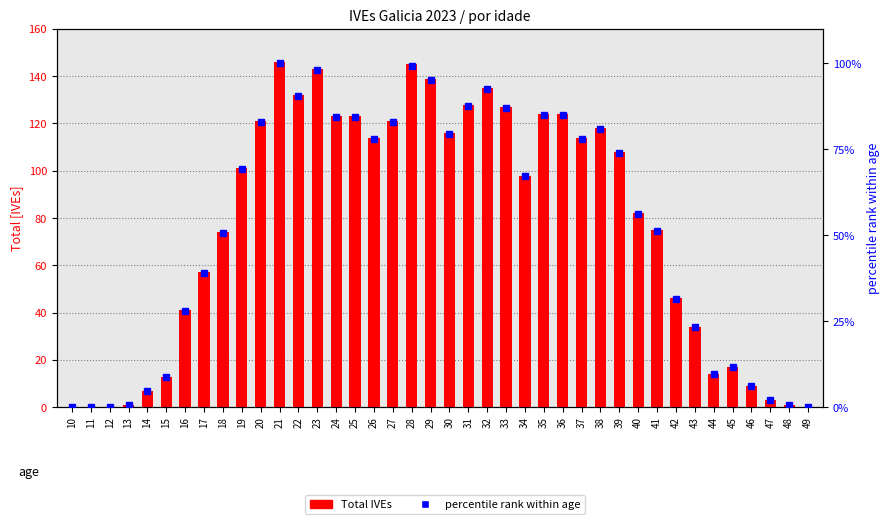

Does the chart contain stacked bars?

No